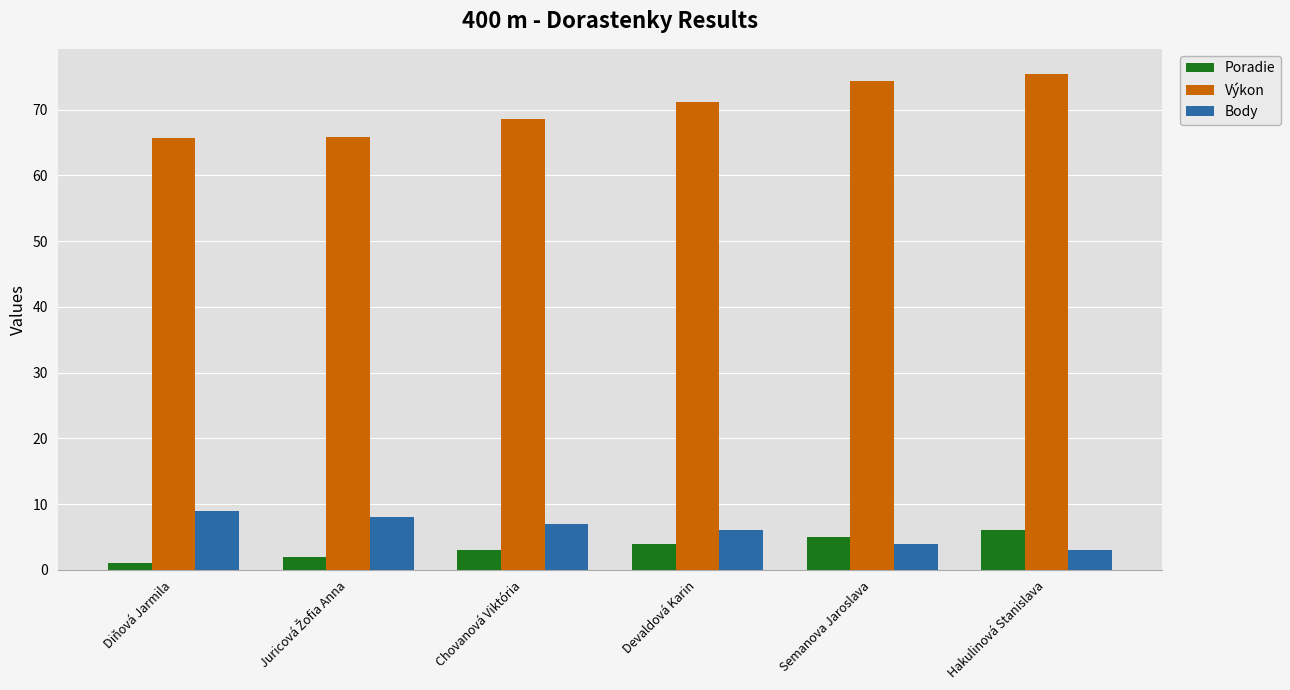

What is the highest value of the Výkon series?

75.5